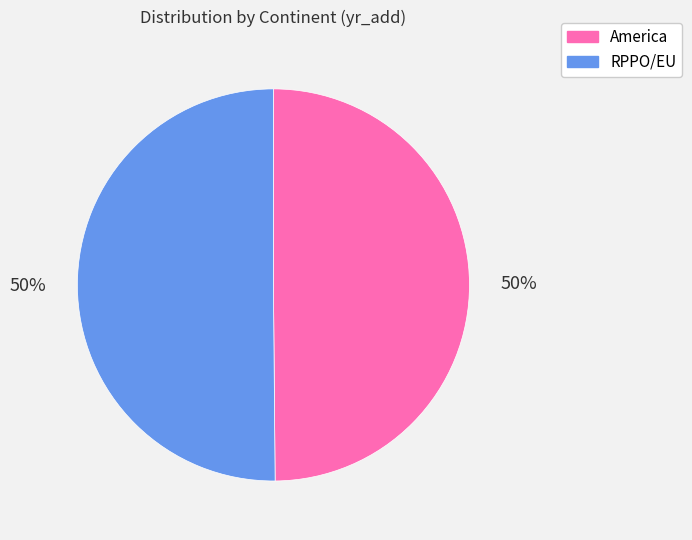

To the nearest percent, what portion does America represent?

50%